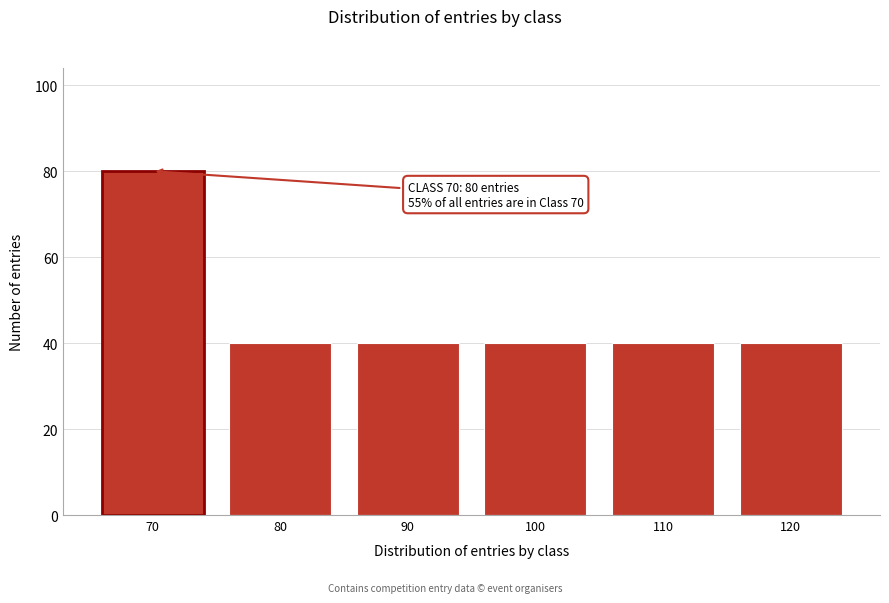

Reading left to right, transcribe all the data shown in this chart.

70=80	80=40	90=40	100=40	110=40	120=40